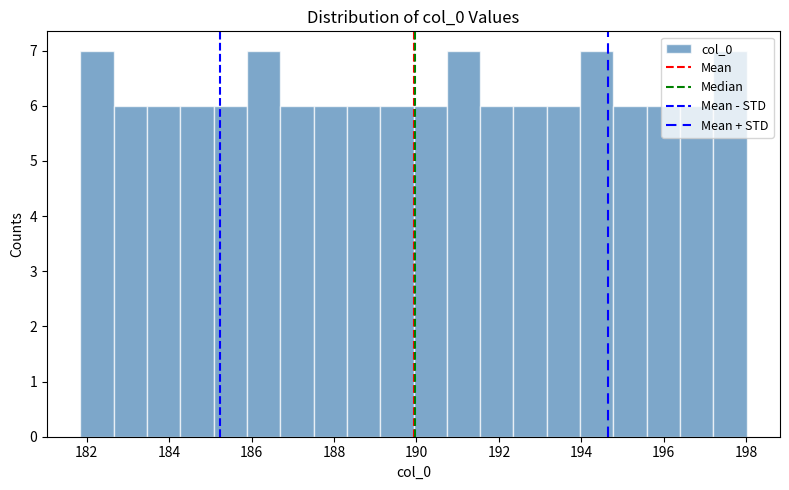

How tall is the bar that spans 191.6 to 192.4 on the x-axis? Neither the bar edges nor the heights are printed on the chart, so give them approximately, as read against the axes.

6